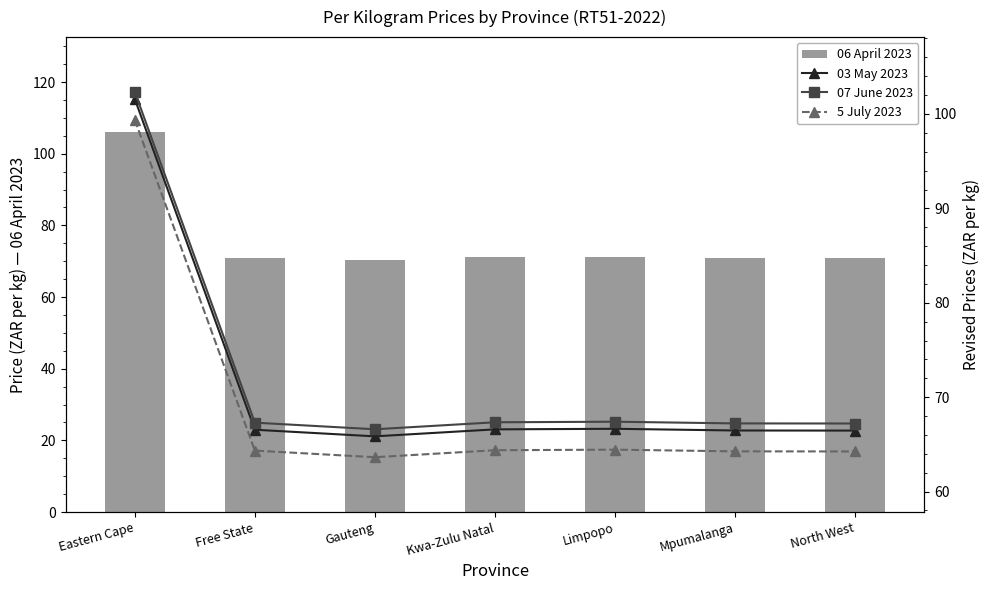

Rank the series by their maximum value, from lowest to highest.

5 July 2023, 03 May 2023, 07 June 2023, 06 April 2023